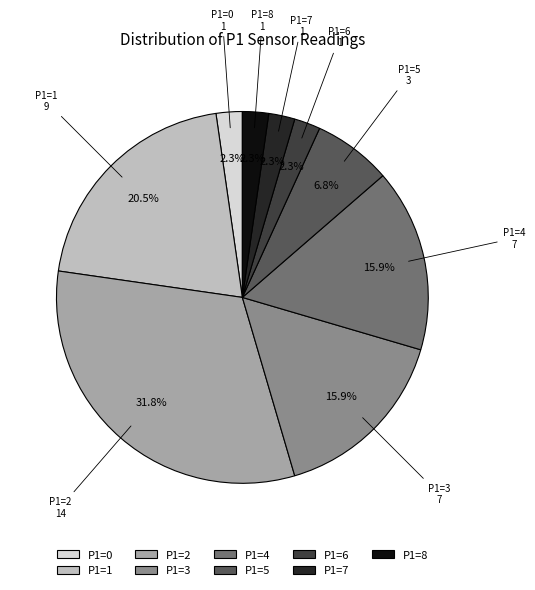

Approximately how many times larger is the value at P1=0 compared to P1=5?

0.3